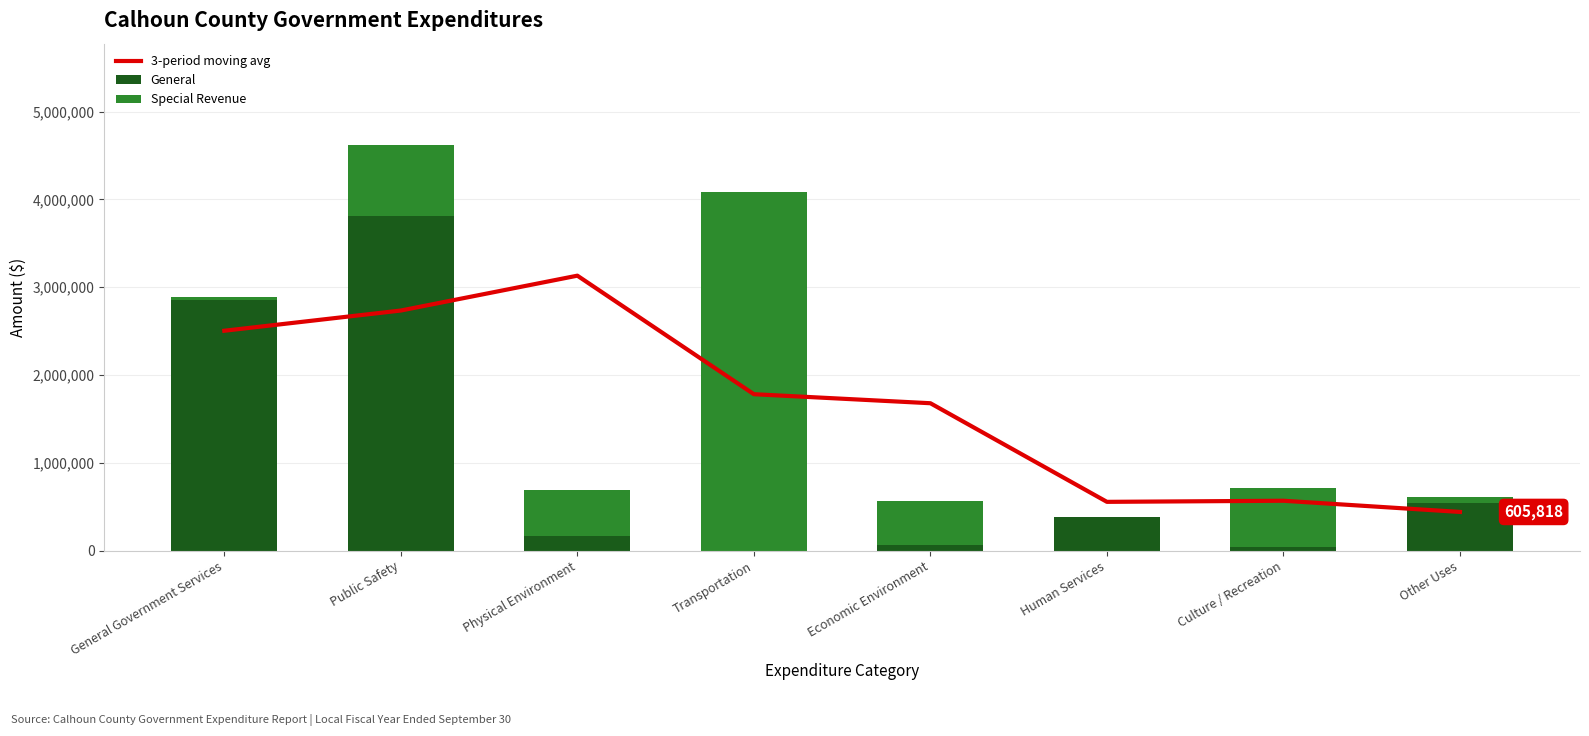

Rank the series by their average value, from highest to lowest.

3-period moving avg, General, Special Revenue